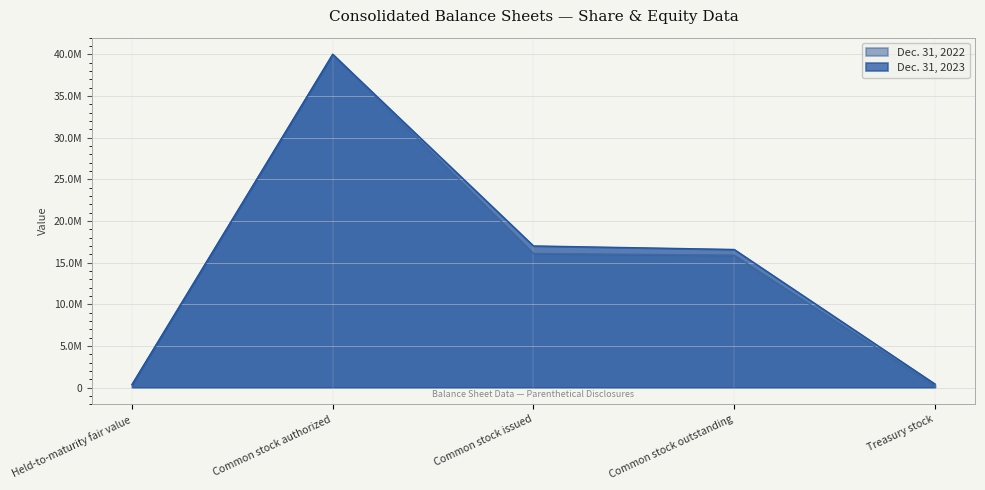

How many distinct data groups are displayed?

2